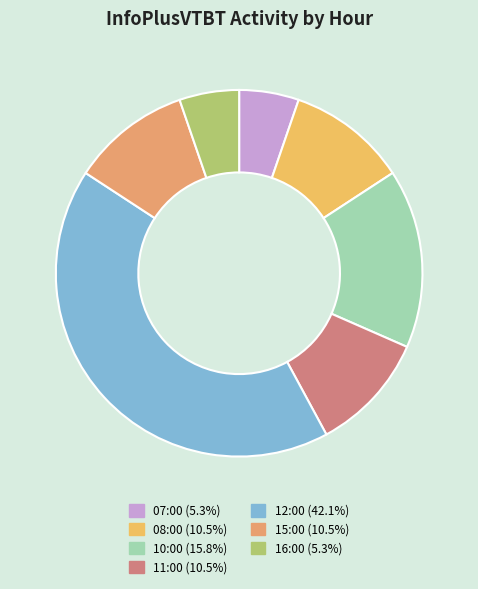

What percentage is the 15:00 slice, to the nearest percent?

11%